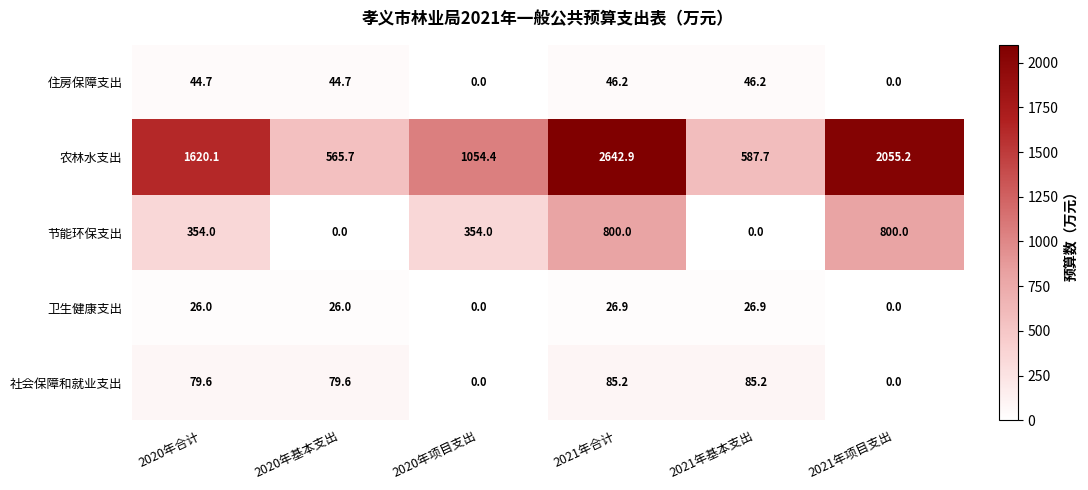

At 2021年基本支出, list the series in order from smallest to largest.

节能环保支出, 卫生健康支出, 住房保障支出, 社会保障和就业支出, 农林水支出